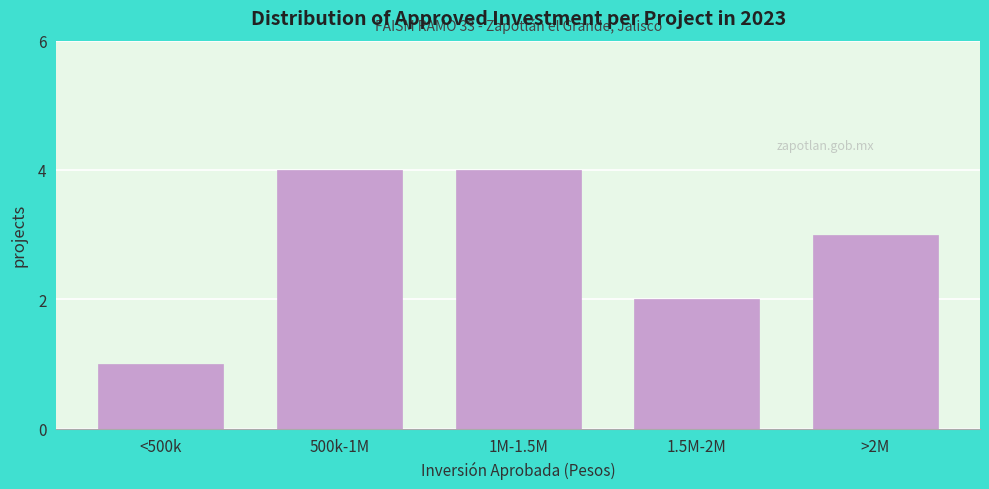

Reading right to left, extract all data points from this chart.

3	2	4	4	1